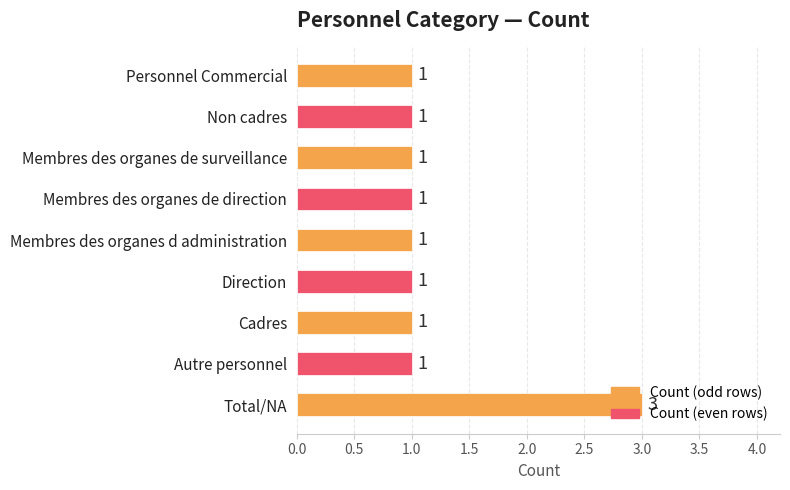

What is the ratio of the value at Cadres to the value at Autre personnel?

1.0